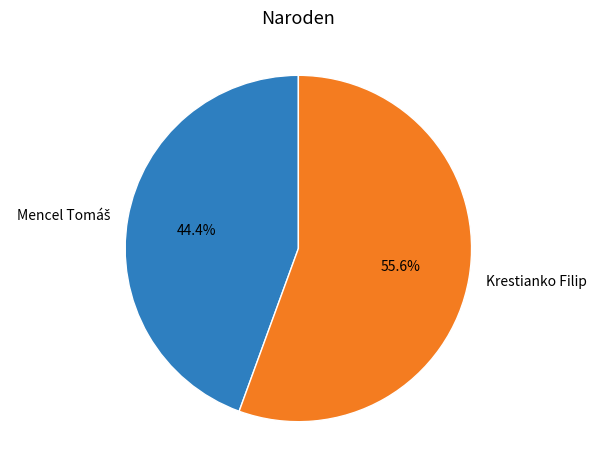

To the nearest percent, what is the difference between the largest and smallest slice percentages?

11%